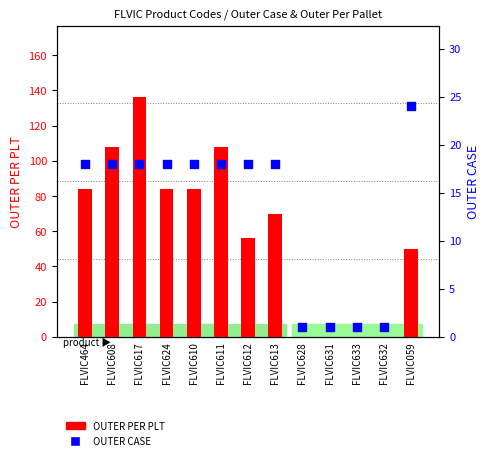

What are all the series names shown in the legend?

OUTER PER PLT, OUTER CASE